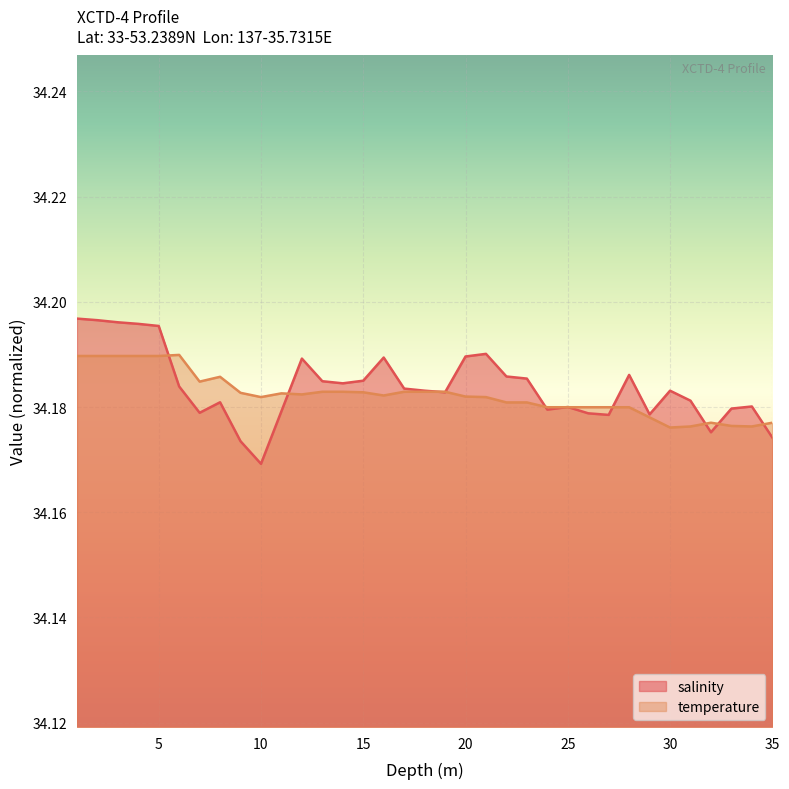

Where is salinity nearest to the value 34?

10